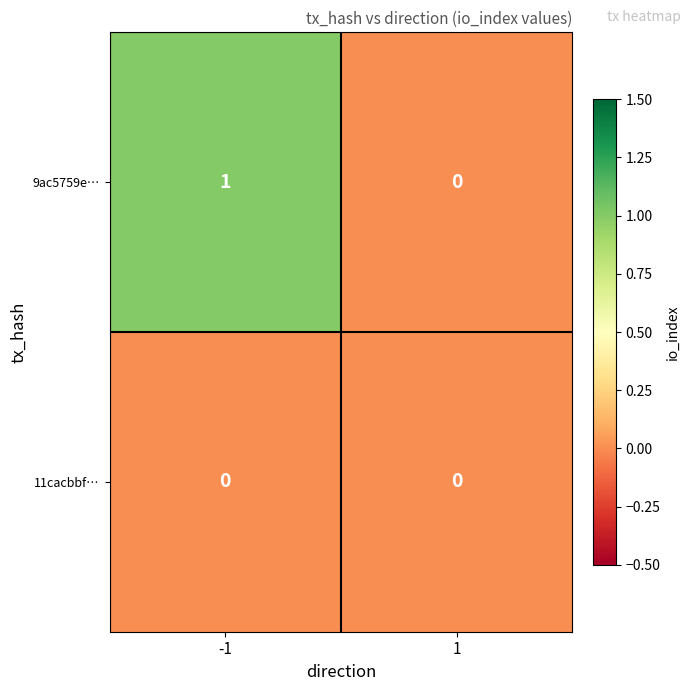

Reading left to right, transcribe all the data shown in this chart.

9ac5759e…: -1=1	1=0
11cacbbf…: -1=0	1=0